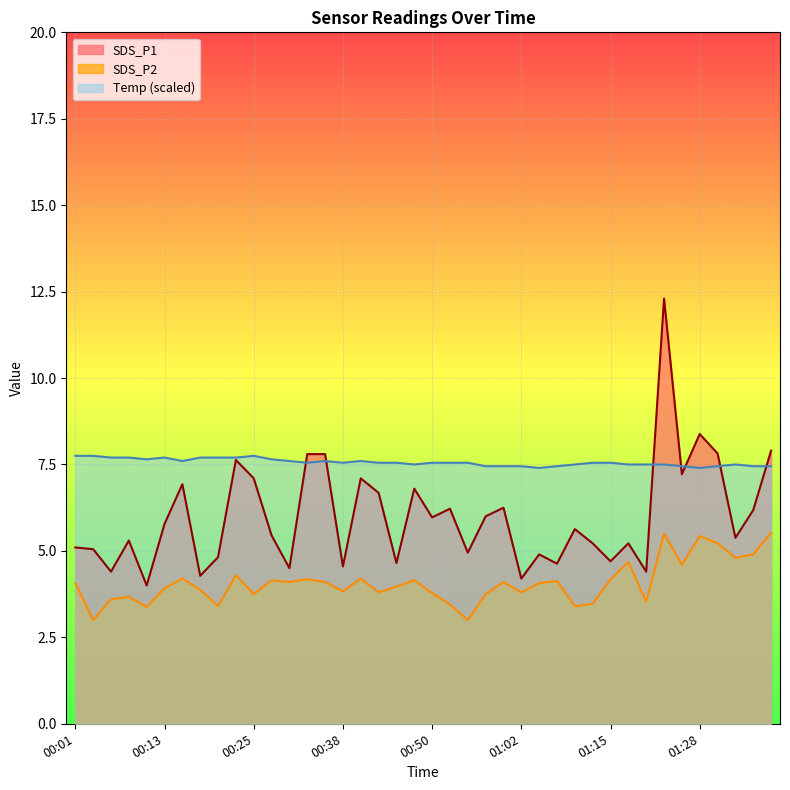

Which has a higher value, 01:28 or 00:33?

01:28